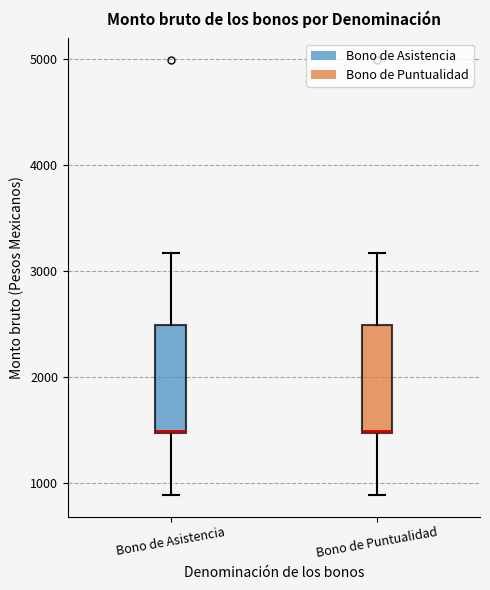

Where does the lower whisker of the box for Bono de Puntualidad end on the y-axis? The values are not printed on the chart, so give them approximately, as read against the axis.

900